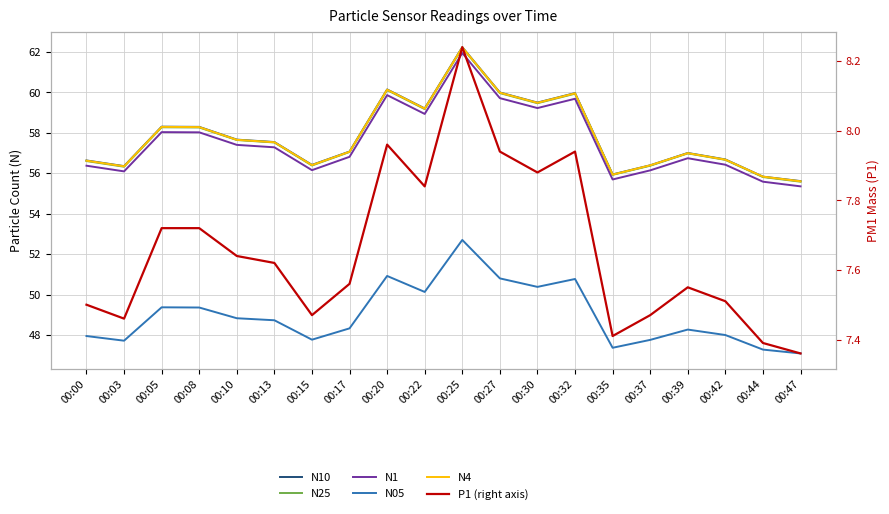

What is the value of the N4 point at the 10th from the left?

59.2